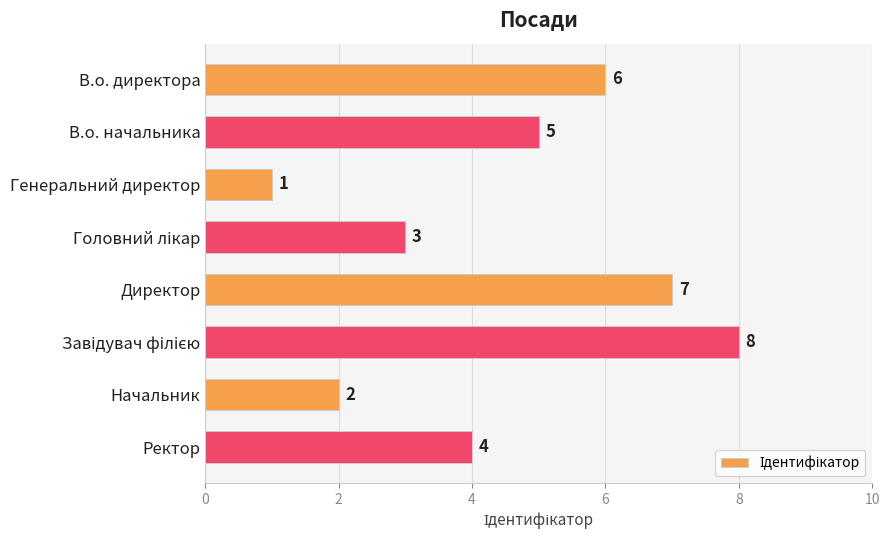

At which category does the chart reach its minimum across all series?

Генеральний директор